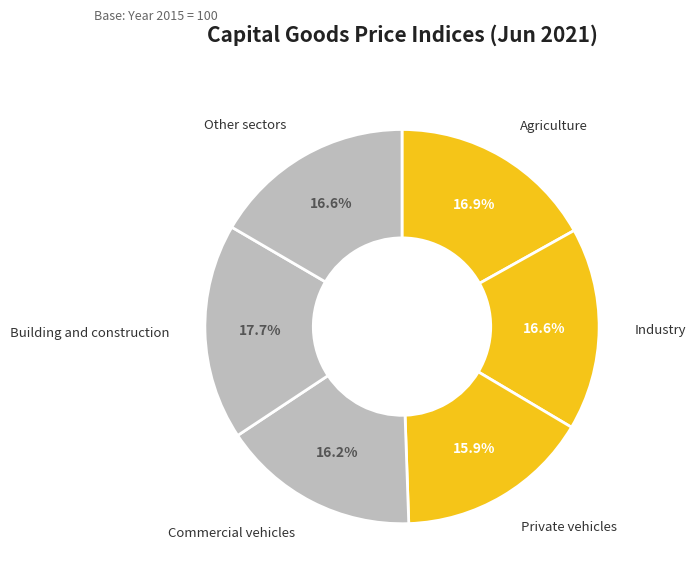

To the nearest percent, what is the difference between the largest and smallest slice percentages?

2%